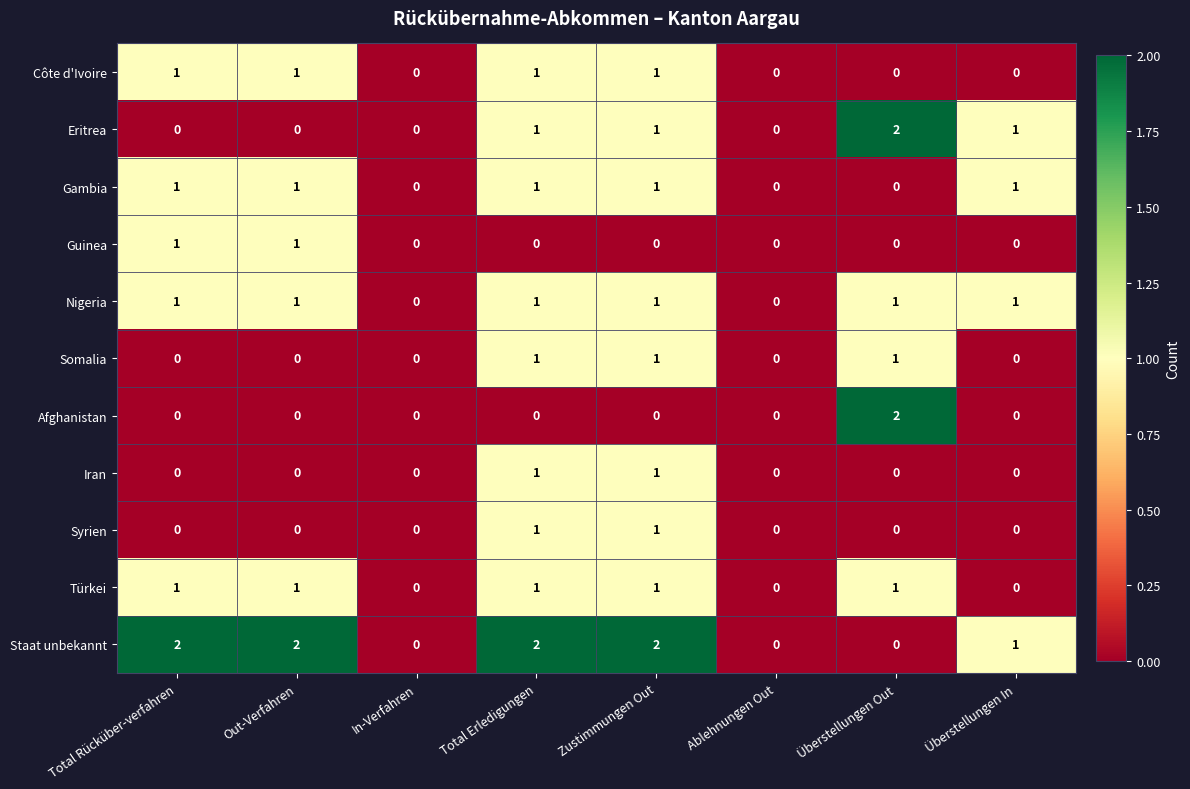

How many categories are shown in the chart?

8